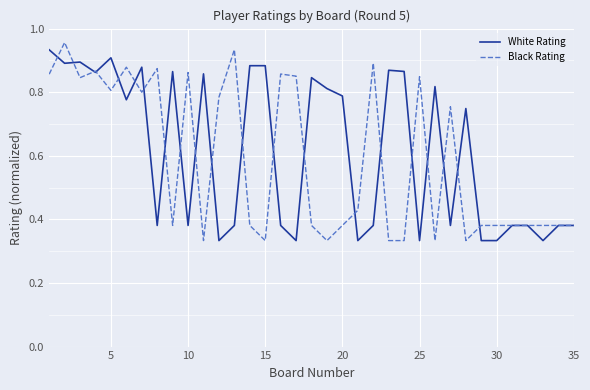

Which series ends up on top after the final intersection of Black Rating and White Rating?

Black Rating